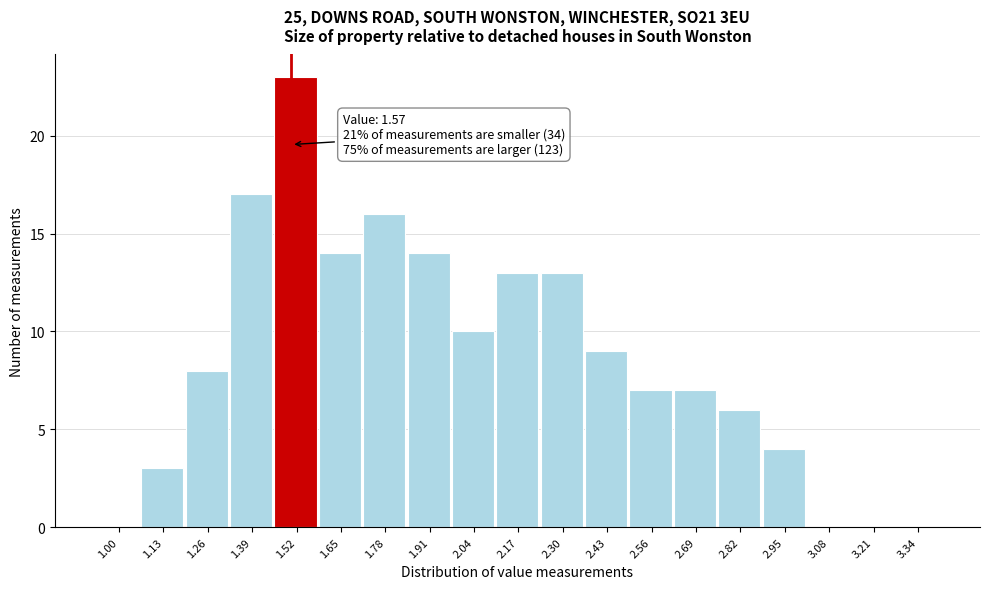

Reading left to right, what are all the values shown in this chart?

1.00=0	1.13=3	1.26=8	1.39=17	1.52=23	1.65=14	1.78=16	1.91=14	2.04=10	2.17=13	2.30=13	2.43=9	2.56=7	2.69=7	2.82=6	2.95=4	3.08=0	3.21=0	3.34=0